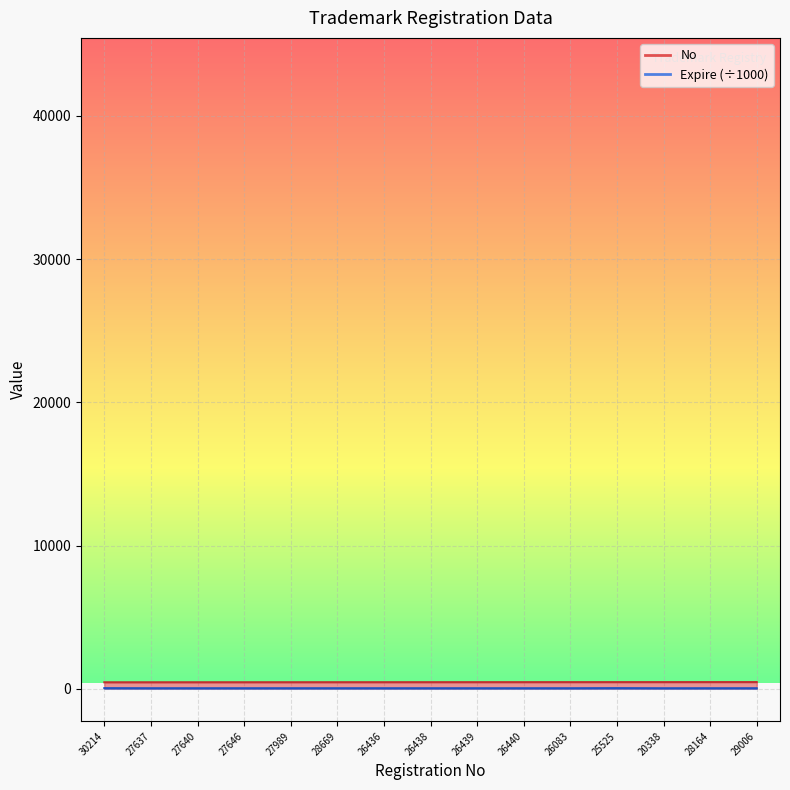

What value does the No series have at 20338?

463.0